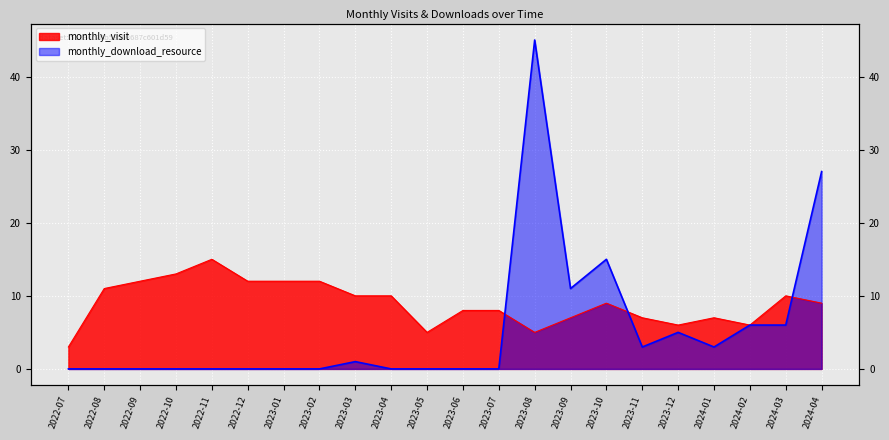

How many lines are shown in the chart?

2